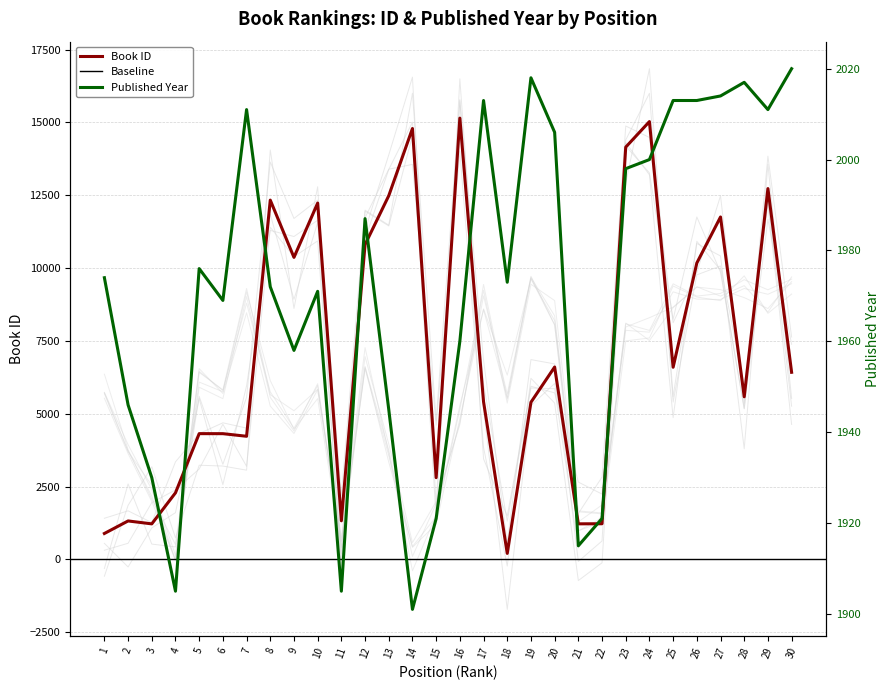

What are all the series names shown in the legend?

Book ID, Published Year